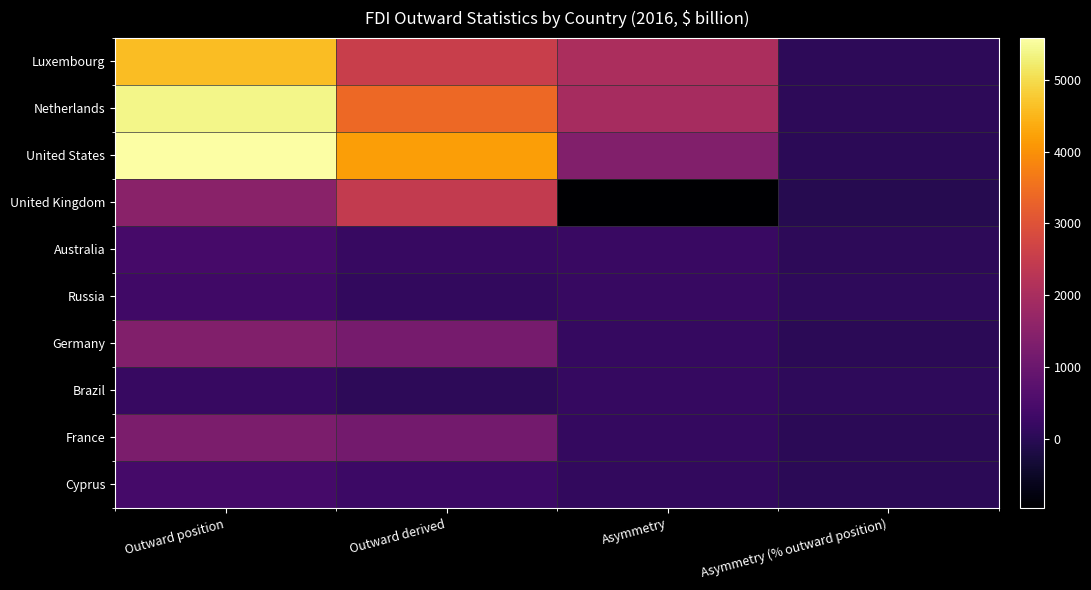

Rank the series by their maximum value, from lowest to highest.

Brazil, Russia, Cyprus, Australia, France, Germany, United Kingdom, Luxembourg, Netherlands, United States